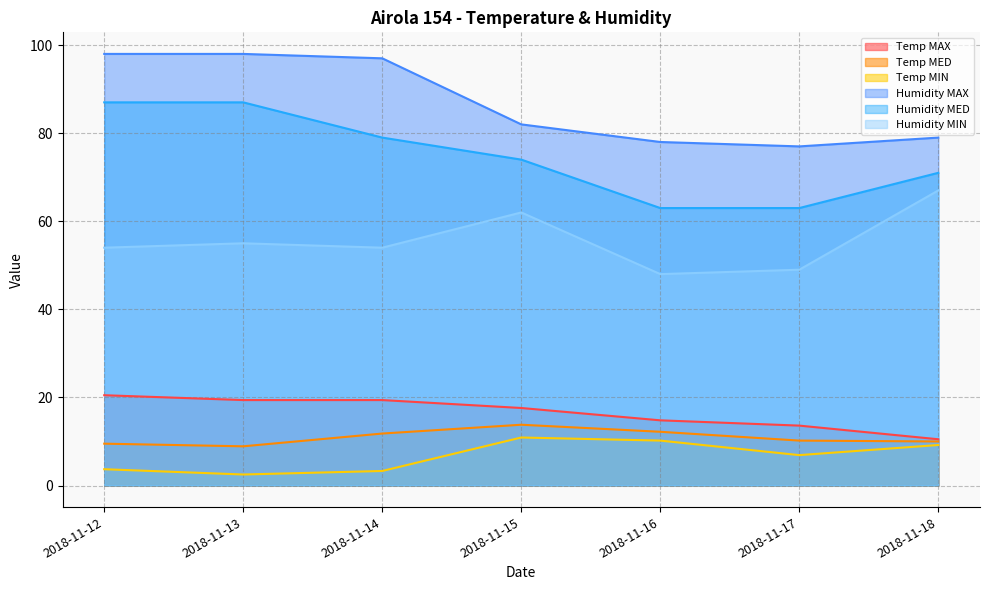

Reading left to right, list all the values displayed in this chart.

Temp MAX: 20.5	19.4	19.4	17.6	14.8	13.6	10.5
Temp MED: 9.5	8.9	11.8	13.8	12.2	10.2	10.0
Temp MIN: 3.7	2.5	3.3	10.9	10.2	6.9	9.2
Humidity MAX: 98.0	98.0	97.0	82.0	78.0	77.0	79.0
Humidity MED: 87.0	87.0	79.0	74.0	63.0	63.0	71.0
Humidity MIN: 54.0	55.0	54.0	62.0	48.0	49.0	67.0